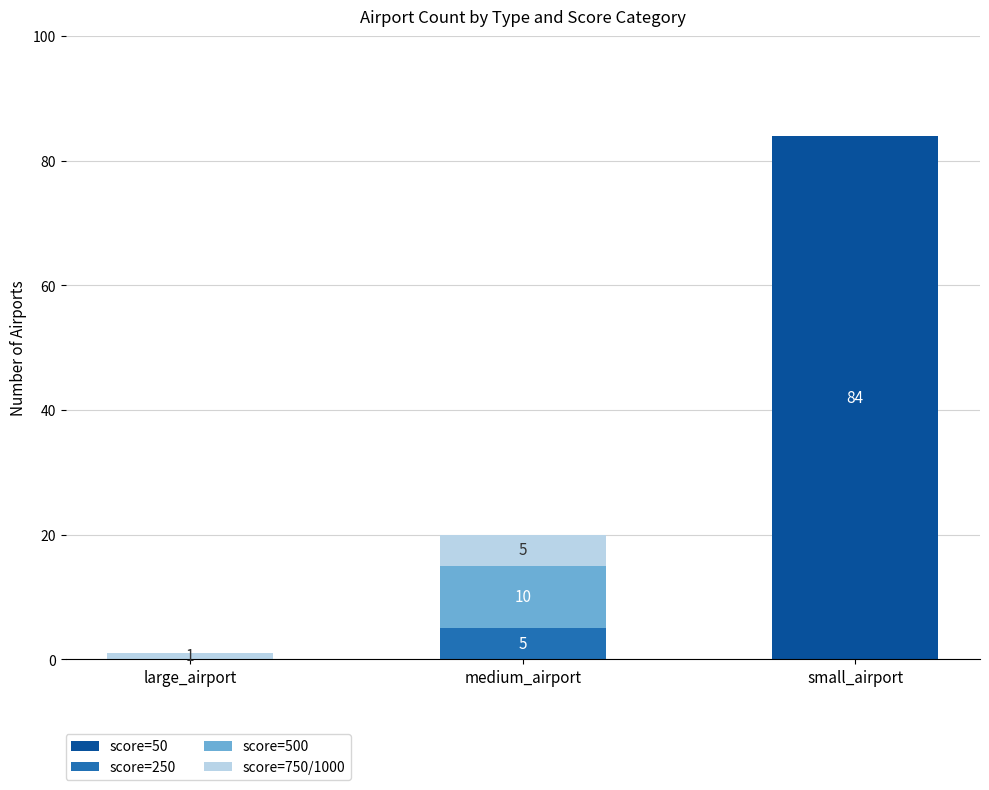

The score=50 series shows 0 at medium_airport. True or false?

True